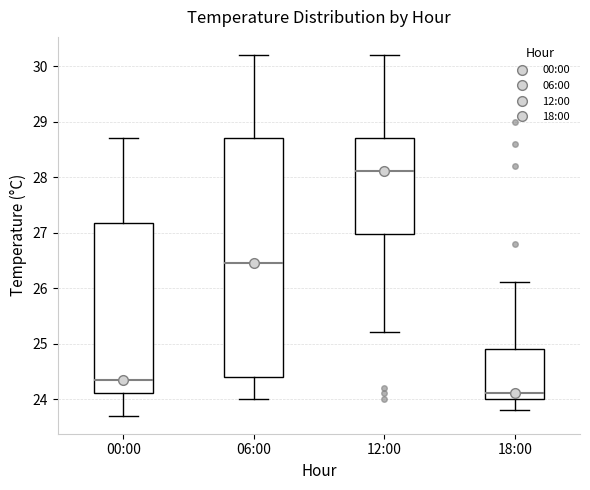

Reading left to right, transcribe this box plot: for each box, give where its median line is, the range the box spans, and where its two whiskers end, as read against the y-axis. The values are not printed on the chart, so give them approximately, as read against the axis.

00:00: median 24.4, box 24.1 to 27.2, whiskers 23.7 to 28.7
06:00: median 26.5, box 24.4 to 28.7, whiskers 24.0 to 30.2
12:00: median 28.1, box 27.0 to 28.7, whiskers 25.2 to 30.2
18:00: median 24.1, box 24.0 to 24.9, whiskers 23.8 to 26.1